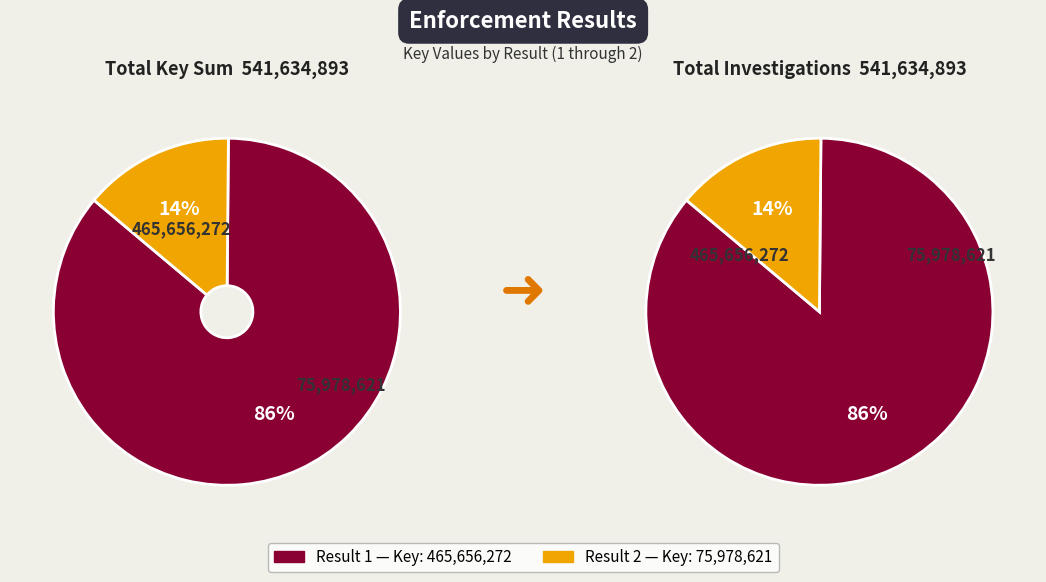

To the nearest percent, what is the difference between the 2 and 1 slice percentages?

72%